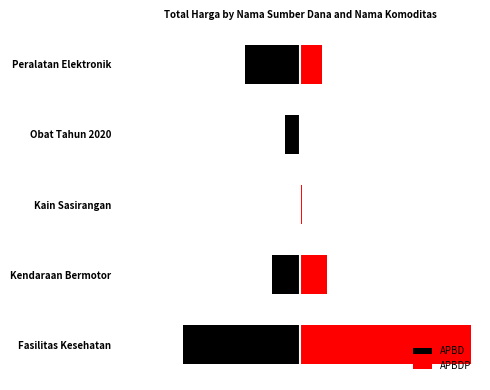

What is the sum of all APBDP values?

1.3